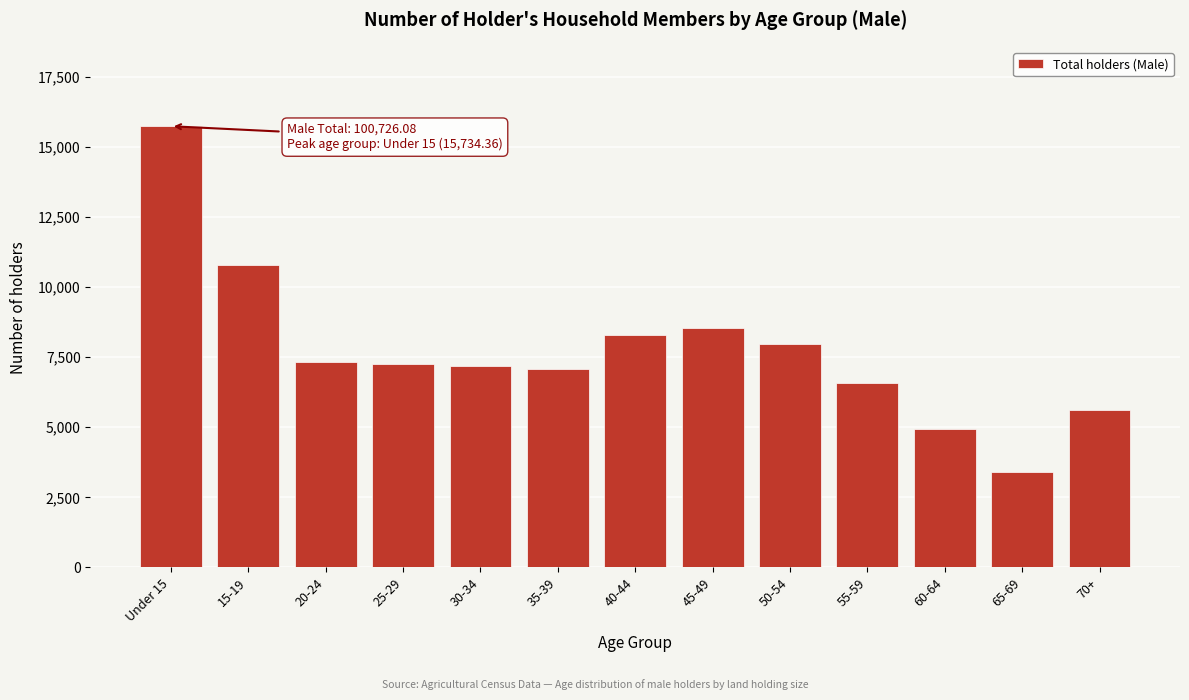

What is the label of the 6th bar from the left?

35-39